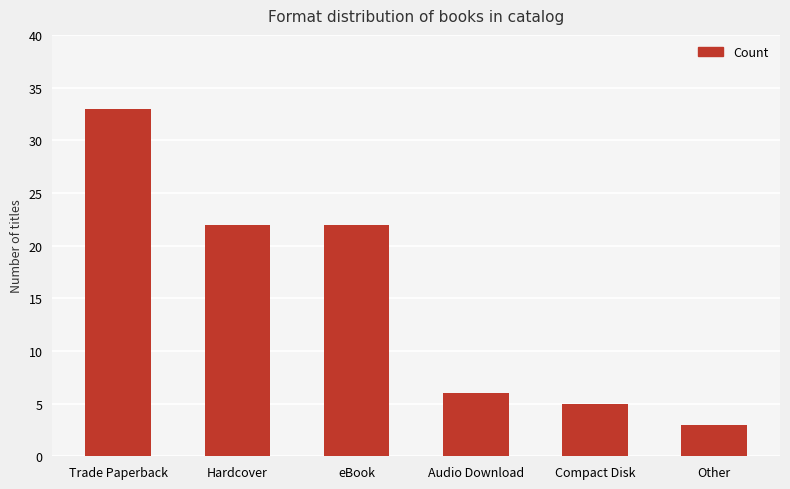

What is the difference between the second highest and second lowest values?

17